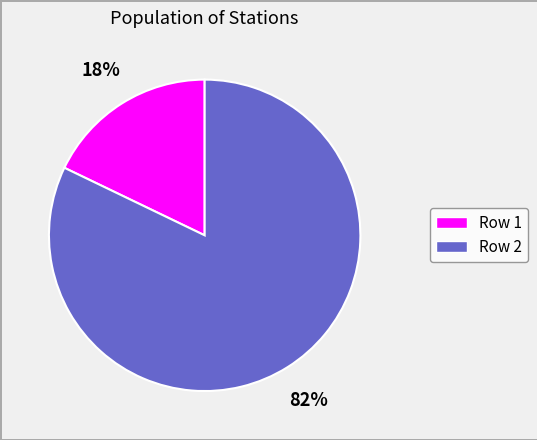

How many slices are in this pie chart?

2